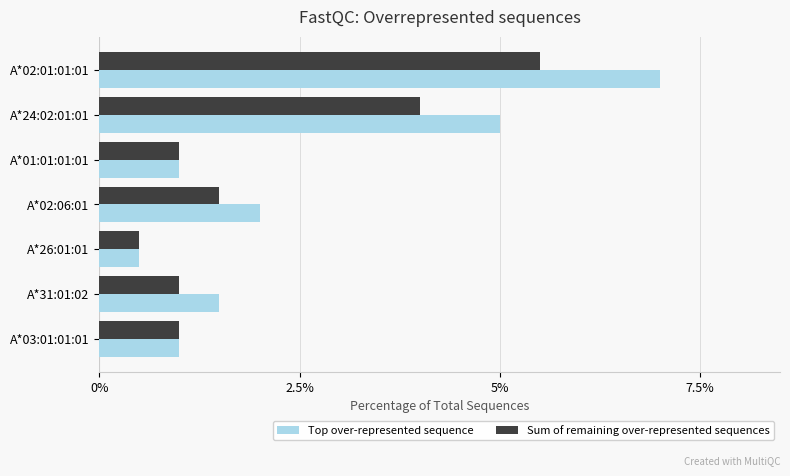

What is the difference between the maximum and minimum values in the Sum of remaining over-represented sequences series?

5.0